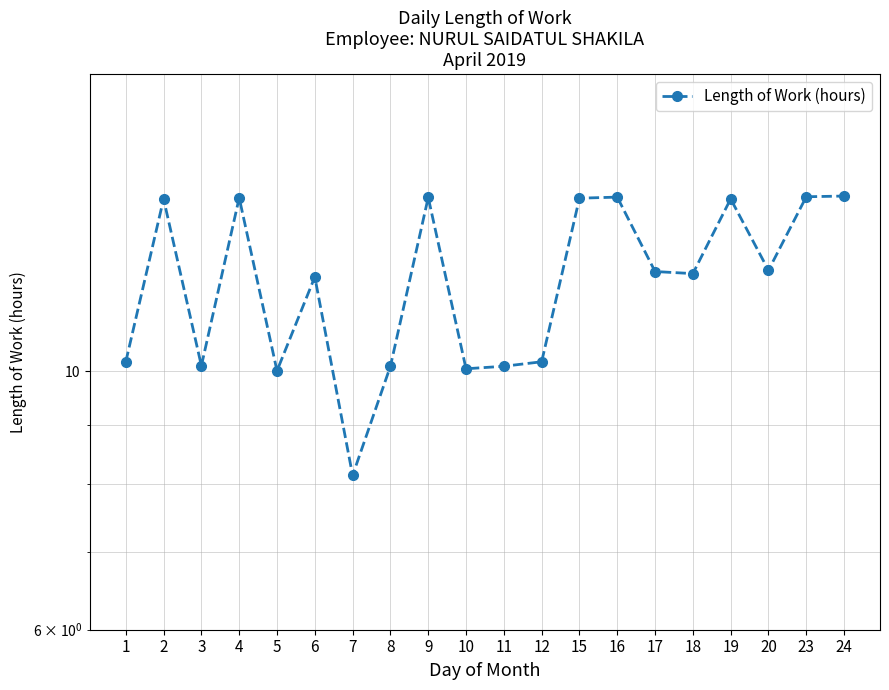

Reading right to left, what are all the values shown in this chart?

24=14.1	23=14.1	20=12.2	19=14.1	18=12.1	17=12.2	16=14.1	15=14.1	12=10.2	11=10.1	10=10.1	9=14.1	8=10.1	7=8.1	6=12.1	5=10.0	4=14.1	3=10.1	2=14.1	1=10.2